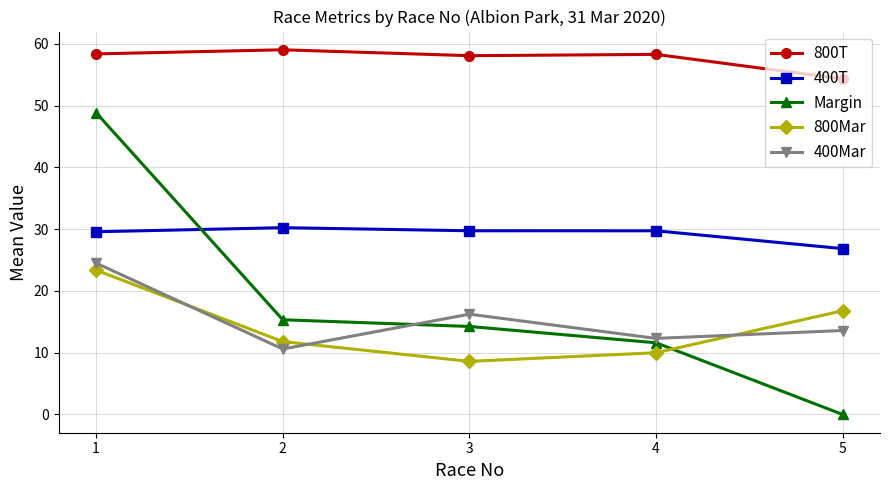

True or false: 800Mar and 800T cross at least once.

False